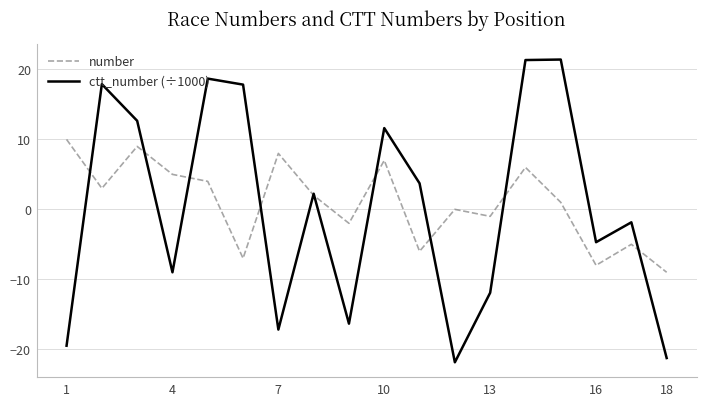

What is the minimum value for ctt_number (÷1000)?

-21.9